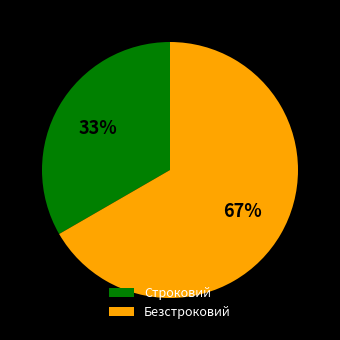

Between Безстроковий and Строковий, which is larger?

Безстроковий